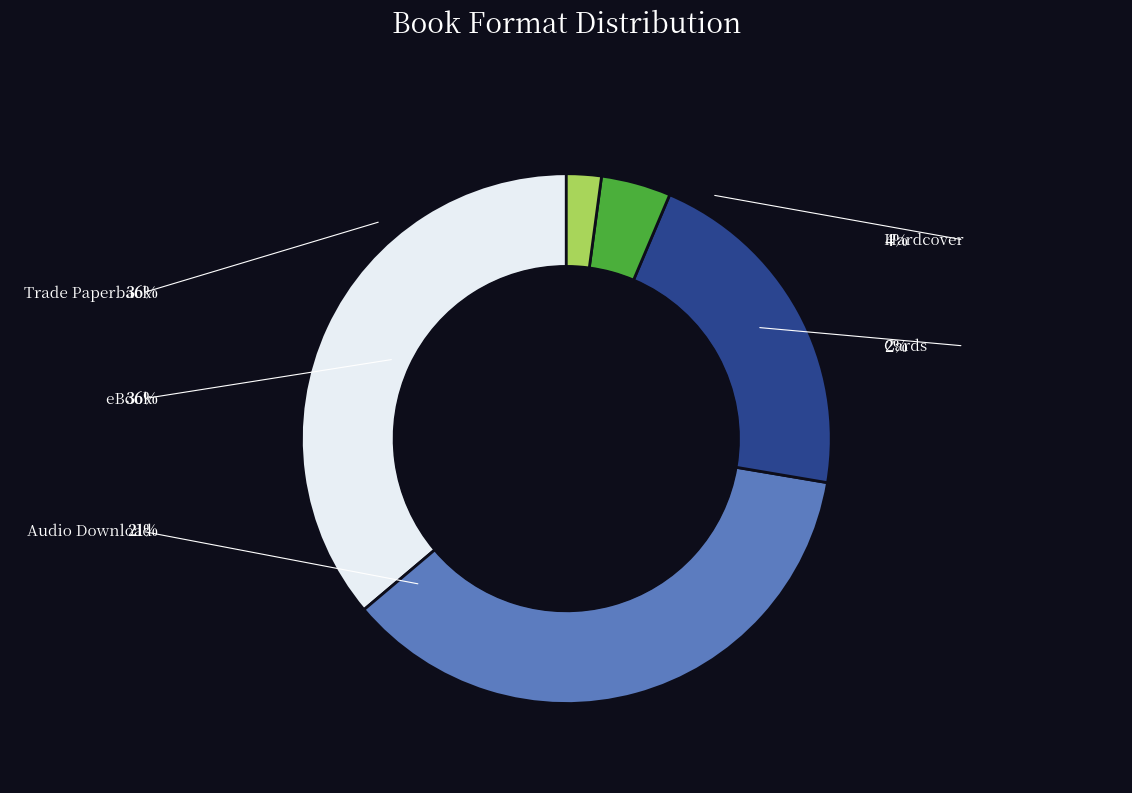

Does Cards represent more than half of the total?

No